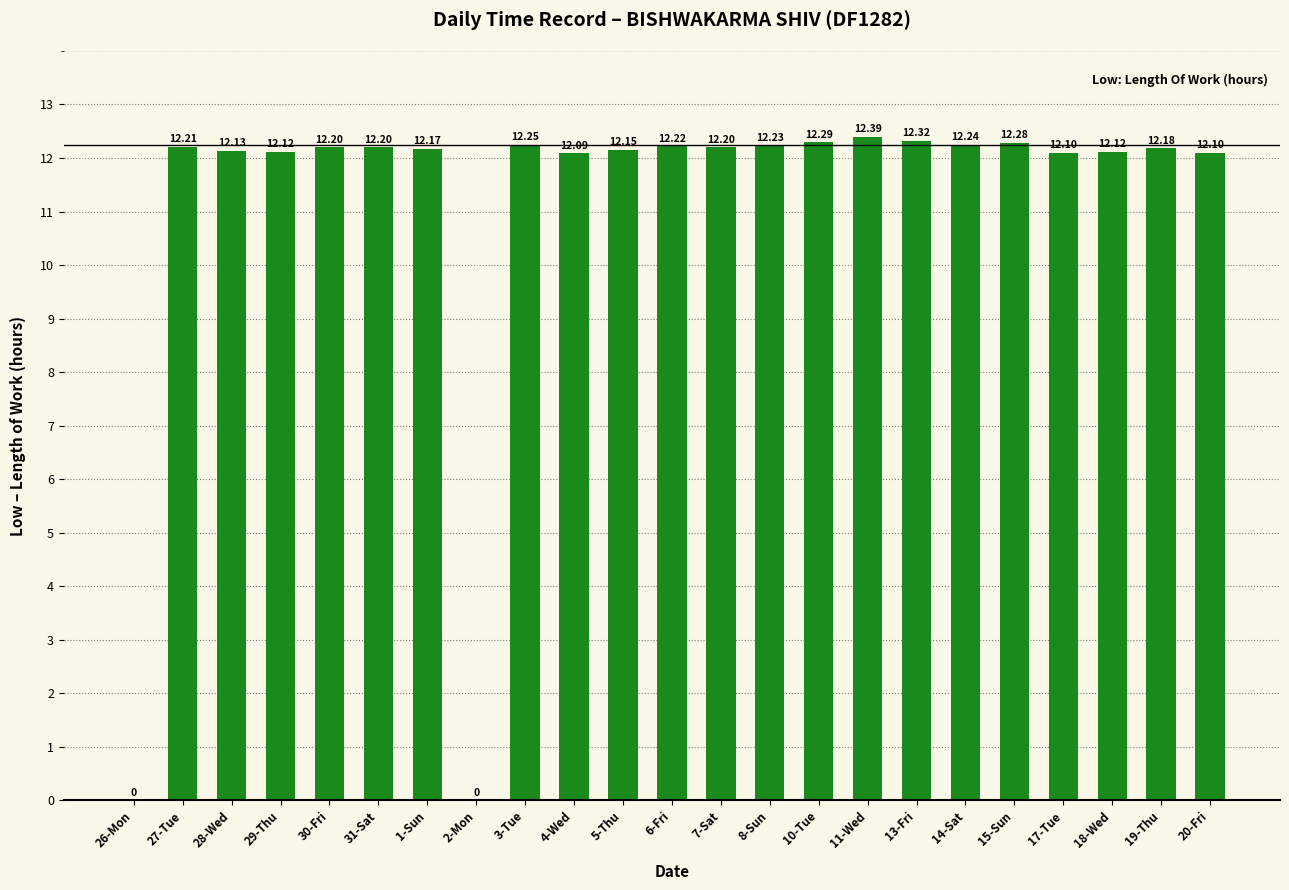

Which has a higher value, 8-Sun or 6-Fri?

8-Sun